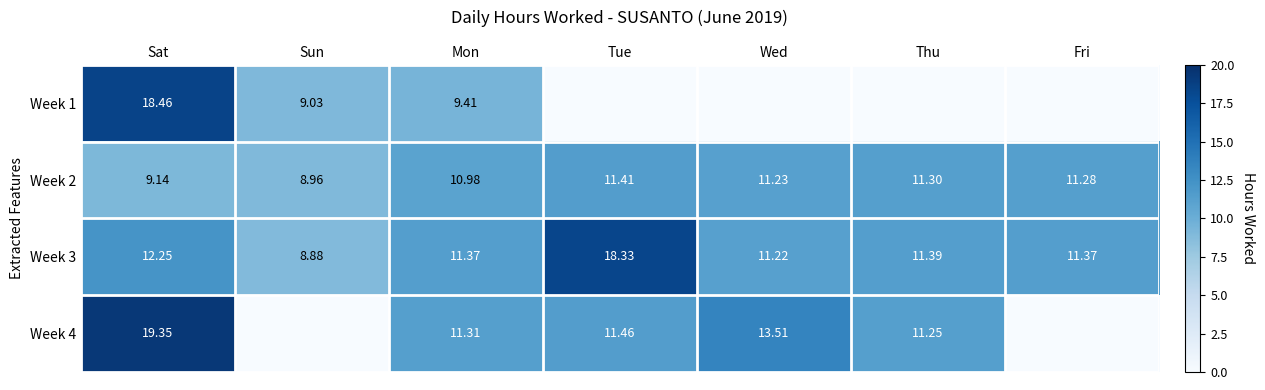

What is the spread (max minus min) of values at Wed?

13.5